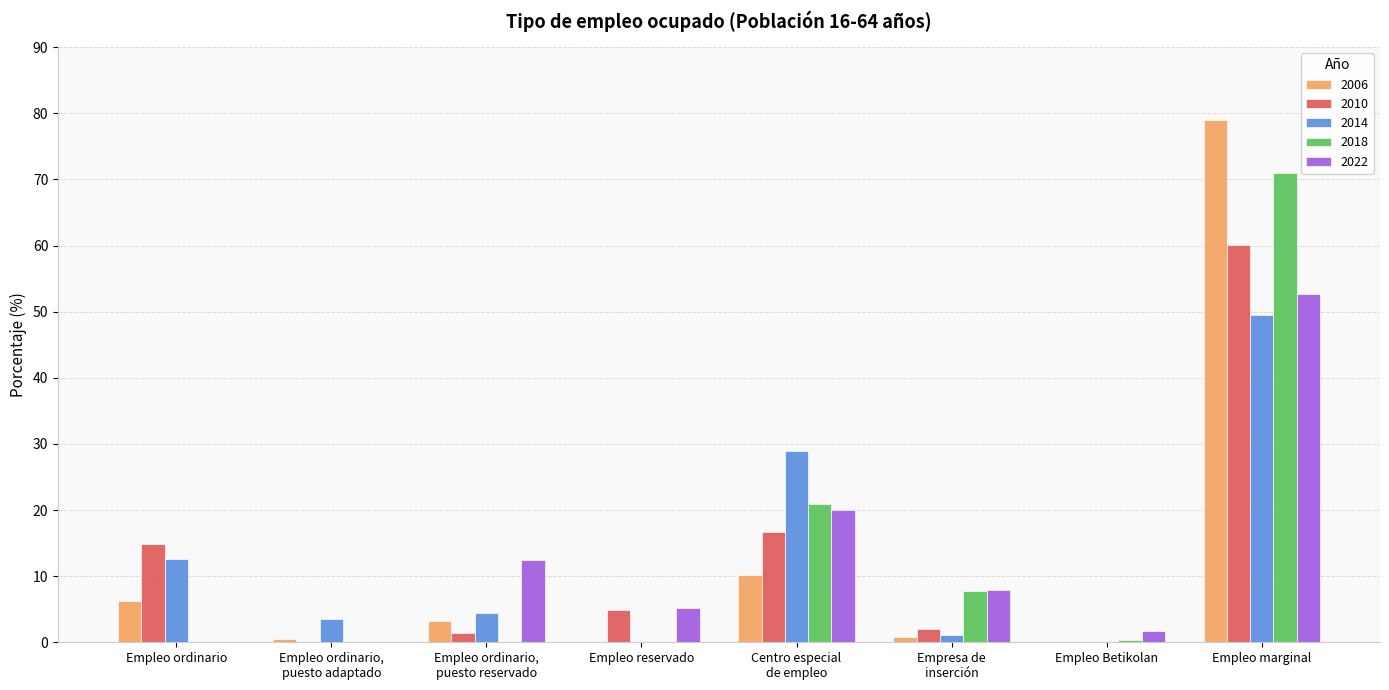

Which series changed the most between Empleo ordinario and Empleo reservado?

2014